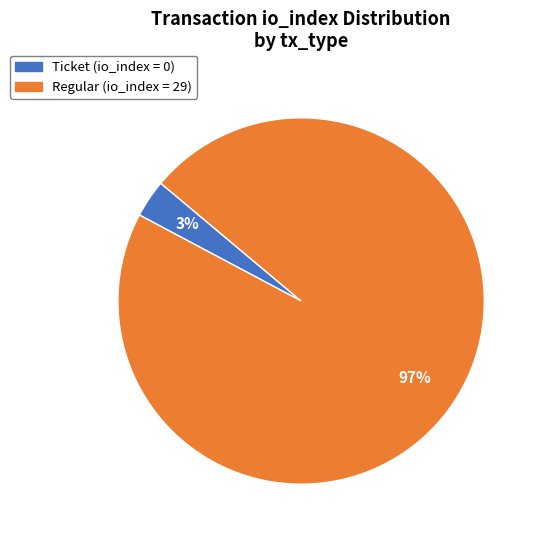

To the nearest percent, what is the average slice percentage?

50%